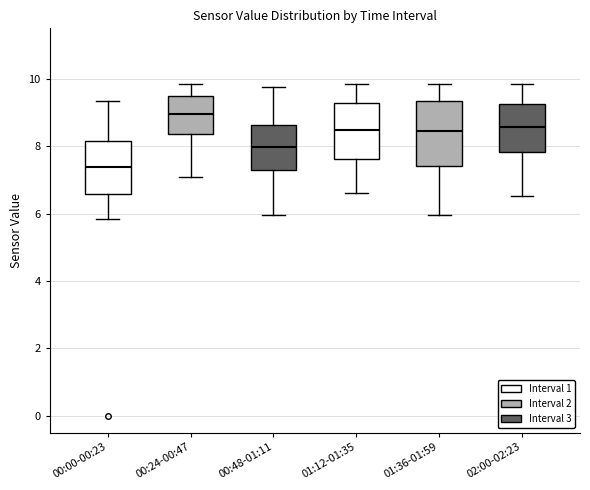

Which box has the lowest median line?

00:00-00:23